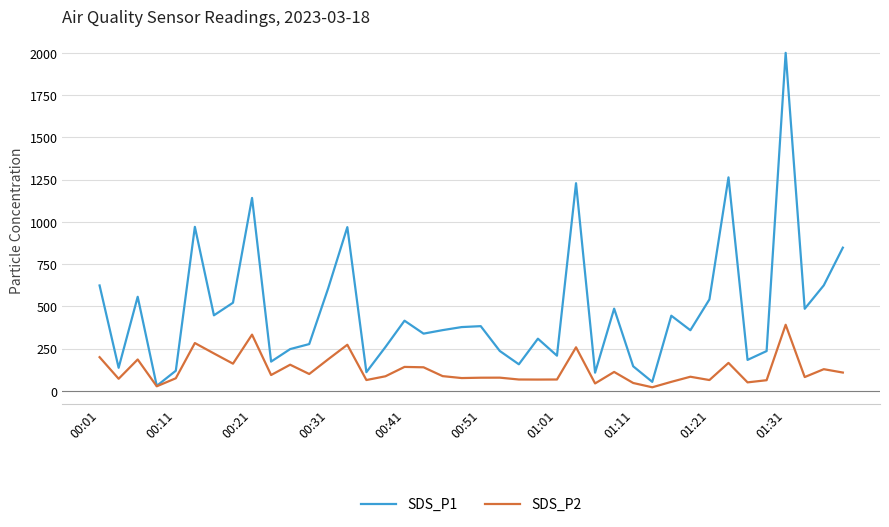

Which series has the widest spread of values?

SDS_P1